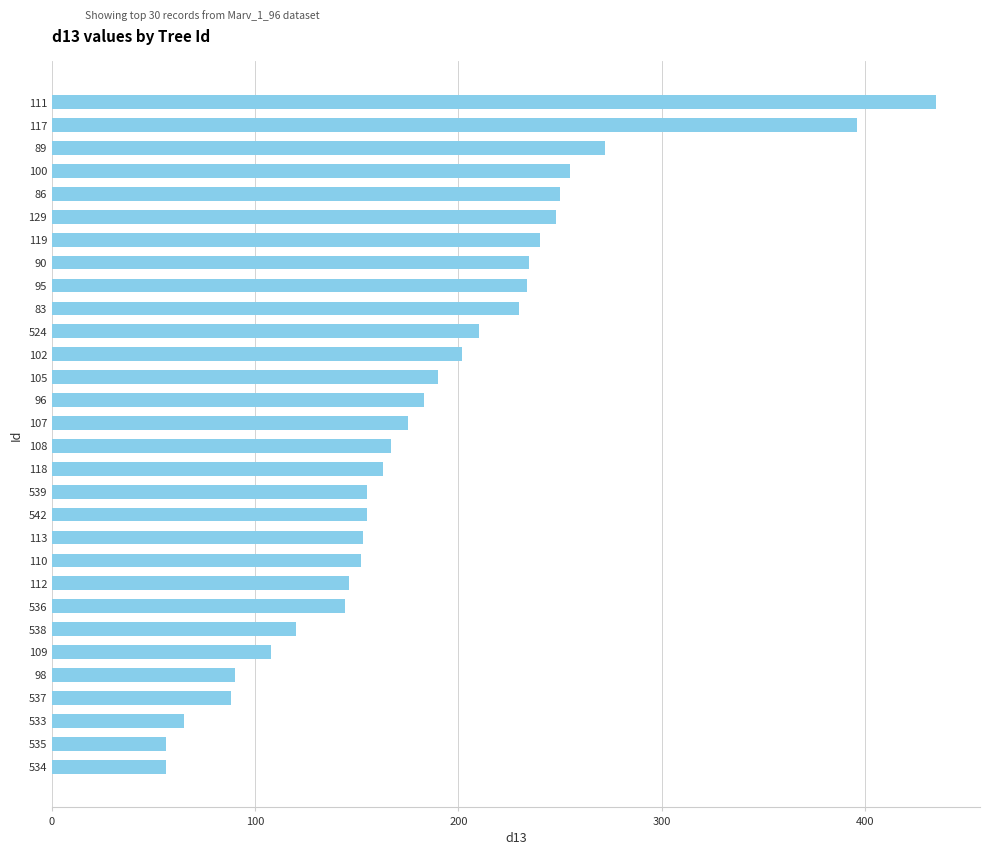

How many data points are less than 175?

15